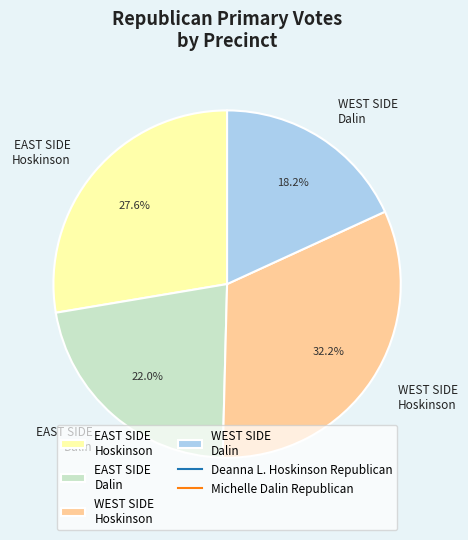

How many slices are in this pie chart?

4